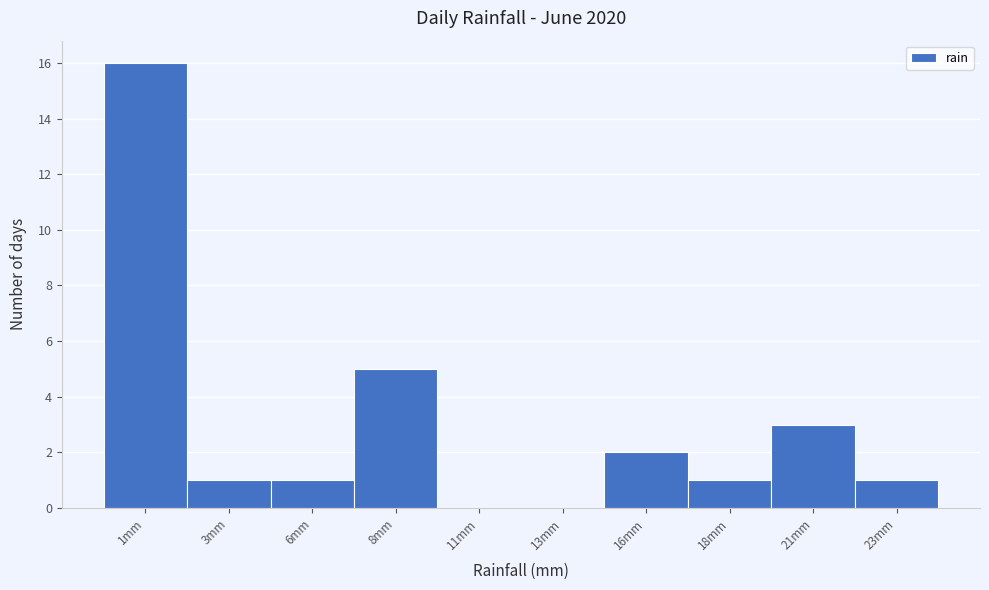

Reading left to right, list all the values displayed in this chart.

1mm=16	3mm=1	6mm=1	8mm=5	11mm=0	13mm=0	16mm=2	18mm=1	21mm=3	23mm=1